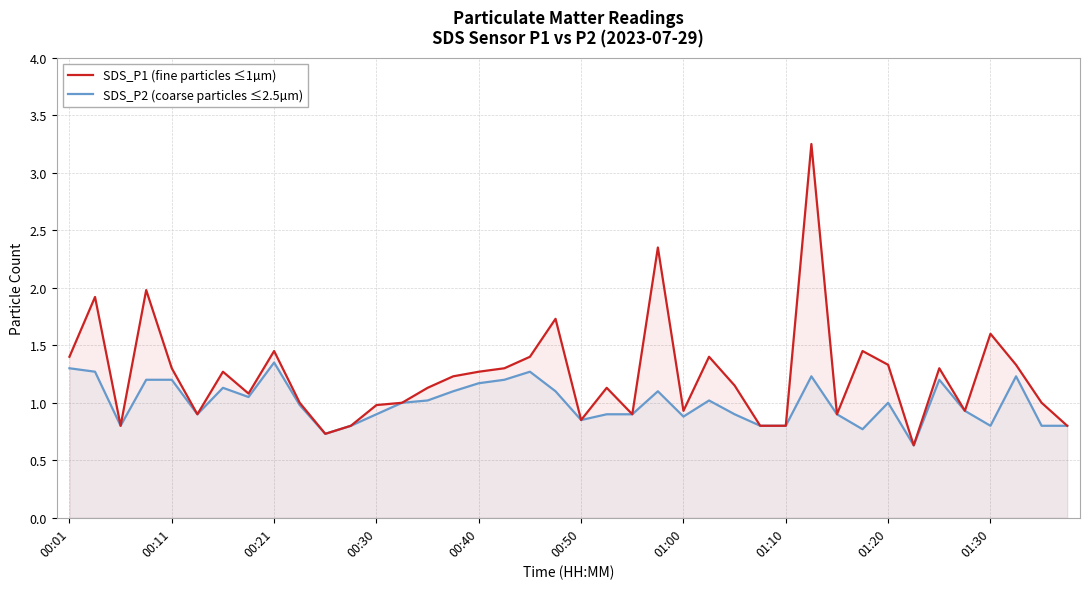

Which series has the largest total across all categories?

SDS_P1 (fine particles ≤1µm)